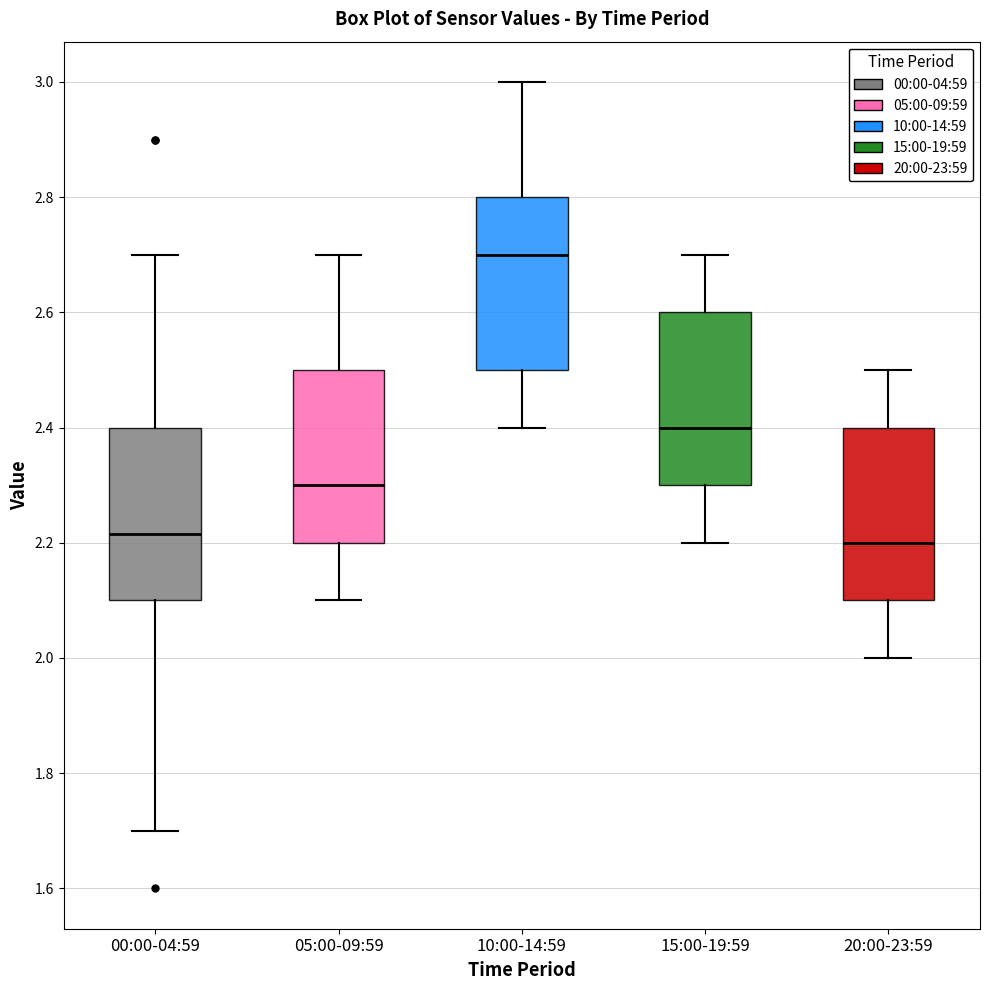

Reading left to right, transcribe this box plot: for each box, give where its median line is, the range the box spans, and where its two whiskers end, as read against the y-axis. The values are not printed on the chart, so give them approximately, as read against the axis.

00:00-04:59: median 2.22, box 2.10 to 2.40, whiskers 1.70 to 2.70
05:00-09:59: median 2.30, box 2.20 to 2.50, whiskers 2.10 to 2.70
10:00-14:59: median 2.70, box 2.50 to 2.80, whiskers 2.40 to 3.00
15:00-19:59: median 2.40, box 2.30 to 2.60, whiskers 2.20 to 2.70
20:00-23:59: median 2.20, box 2.10 to 2.40, whiskers 2.00 to 2.50